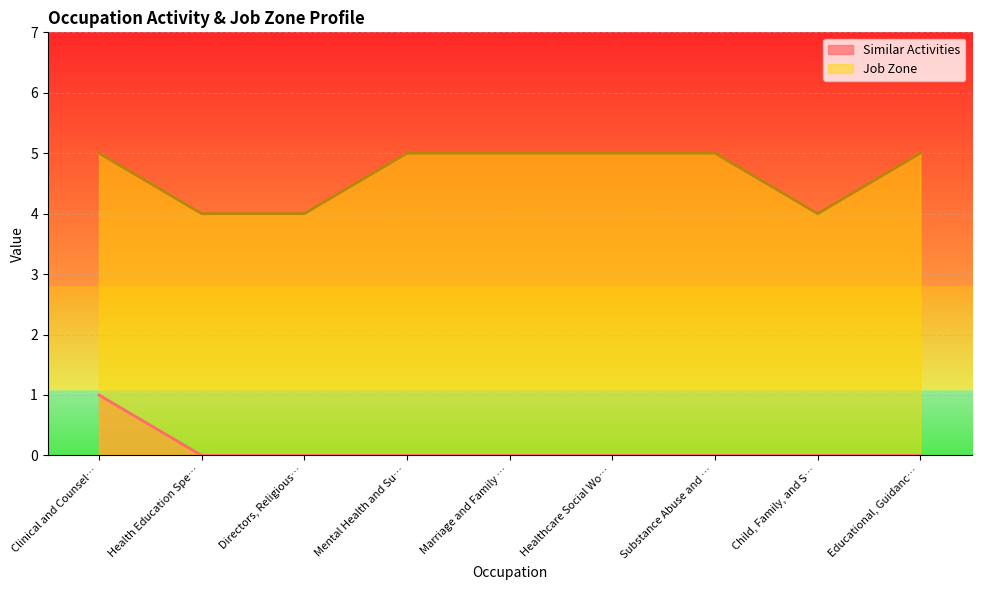

Does the chart display data point markers on the line(s)?

No